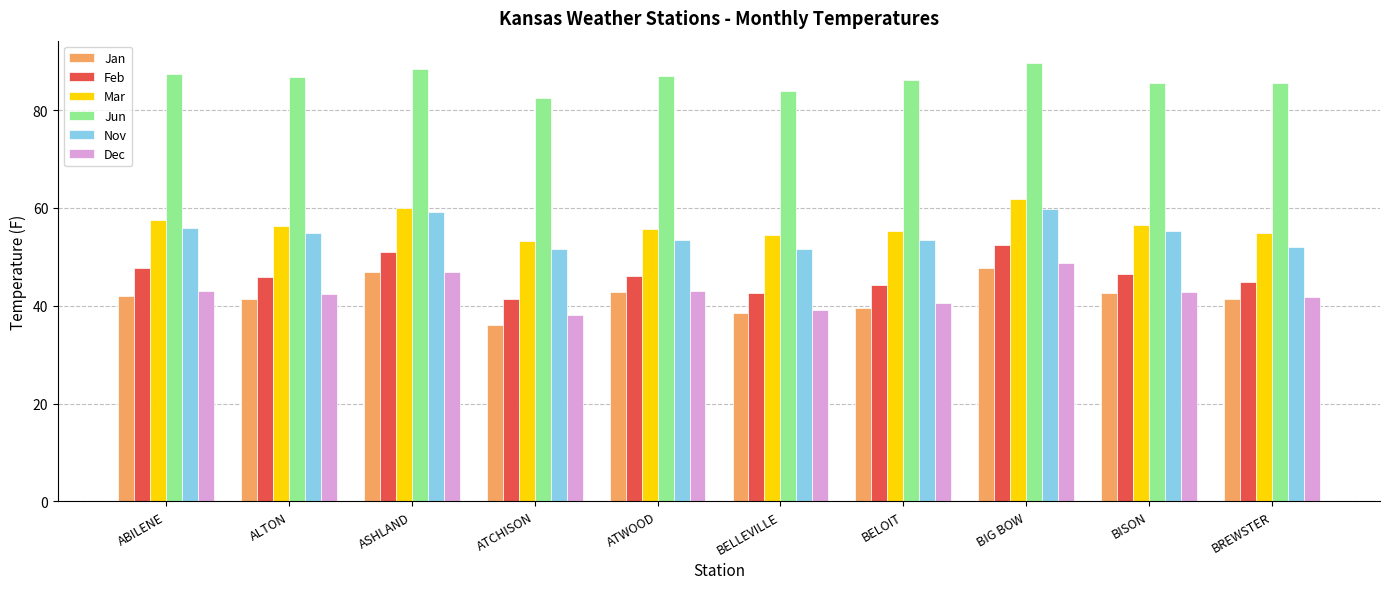

Read the Jun value at ALTON.

86.7